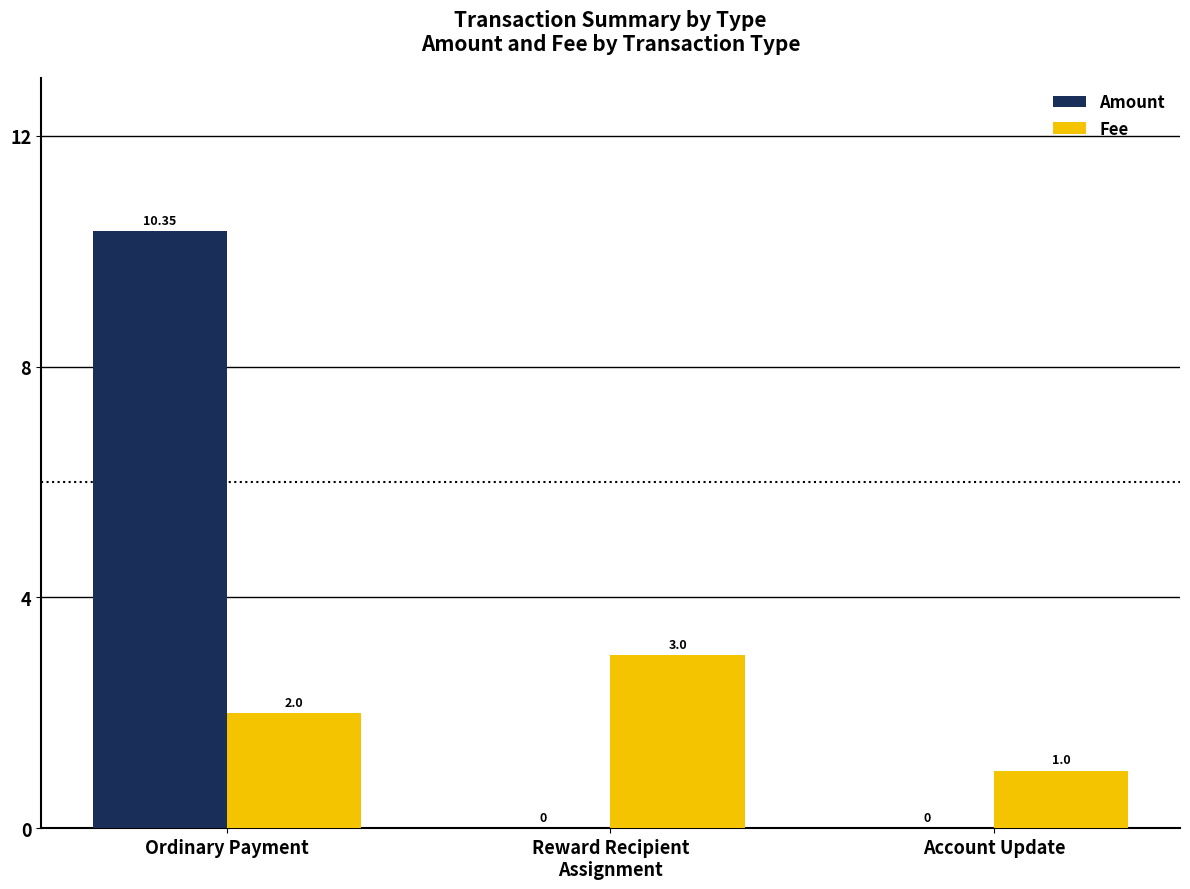

Which series changed the most between Reward Recipient
Assignment and Account Update?

Fee